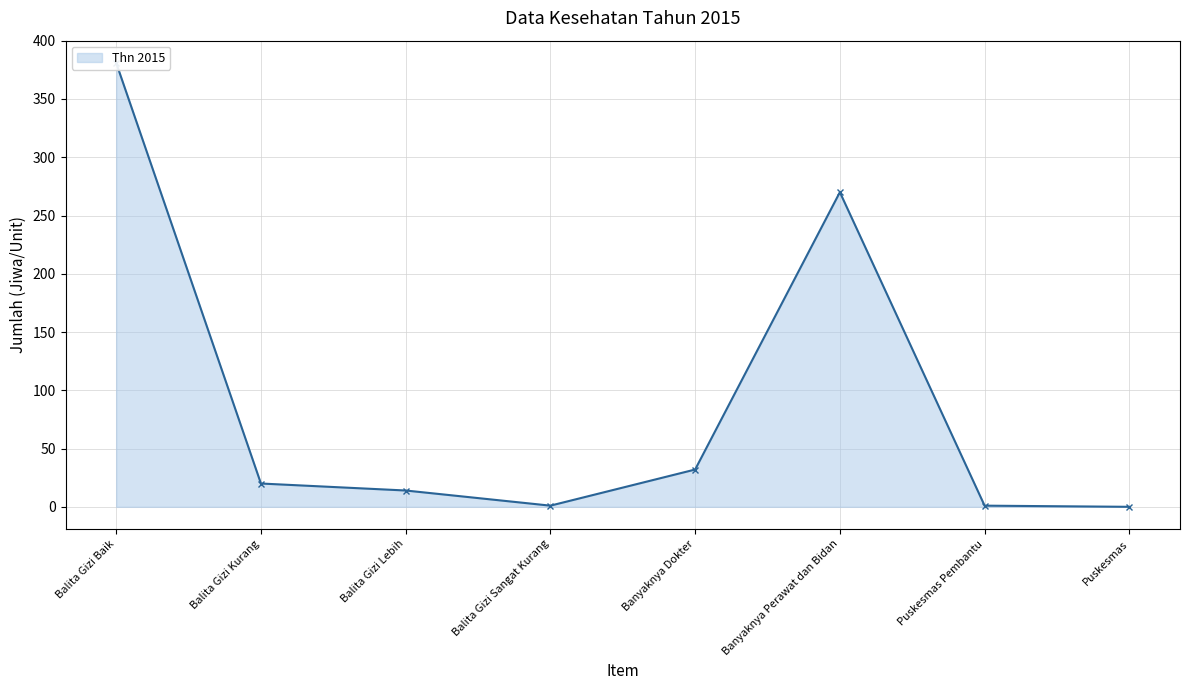

How many distinct data groups are displayed?

1